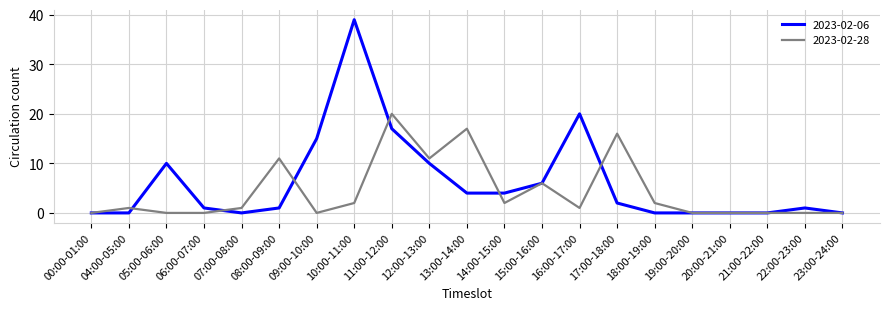

Reading left to right, extract all data points from this chart.

2023-02-06: 0	0	10	1	0	1	15	39	17	10	4	4	6	20	2	0	0	0	0	1	0
2023-02-28: 0	1	0	0	1	11	0	2	20	11	17	2	6	1	16	2	0	0	0	0	0